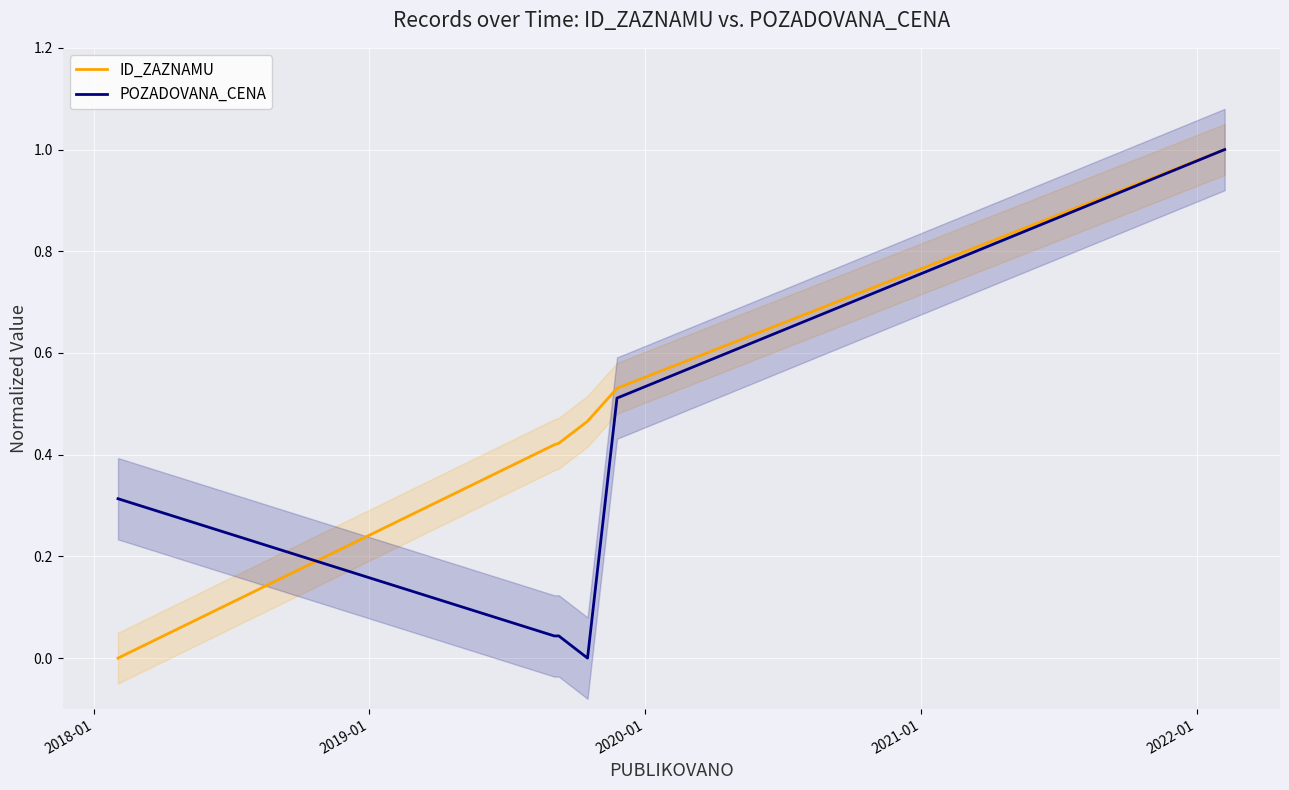

List the series in order of their peak value, highest first.

ID_ZAZNAMU, POZADOVANA_CENA